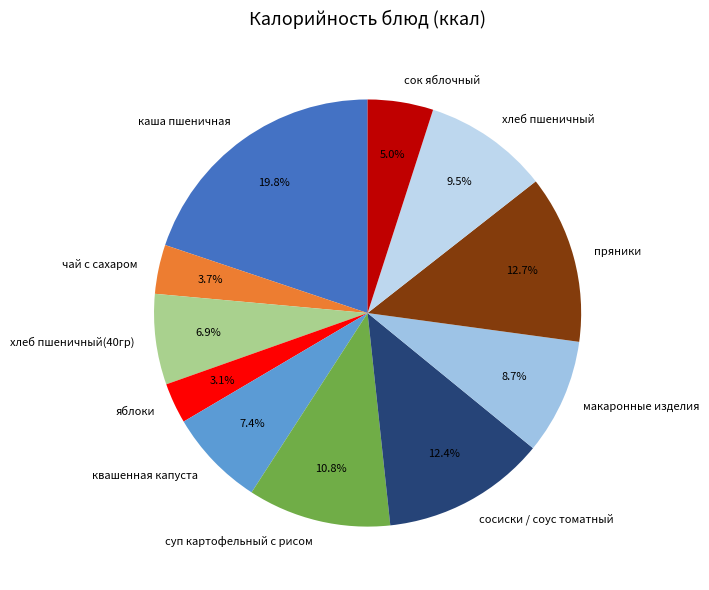

How many slices are in this pie chart?

11